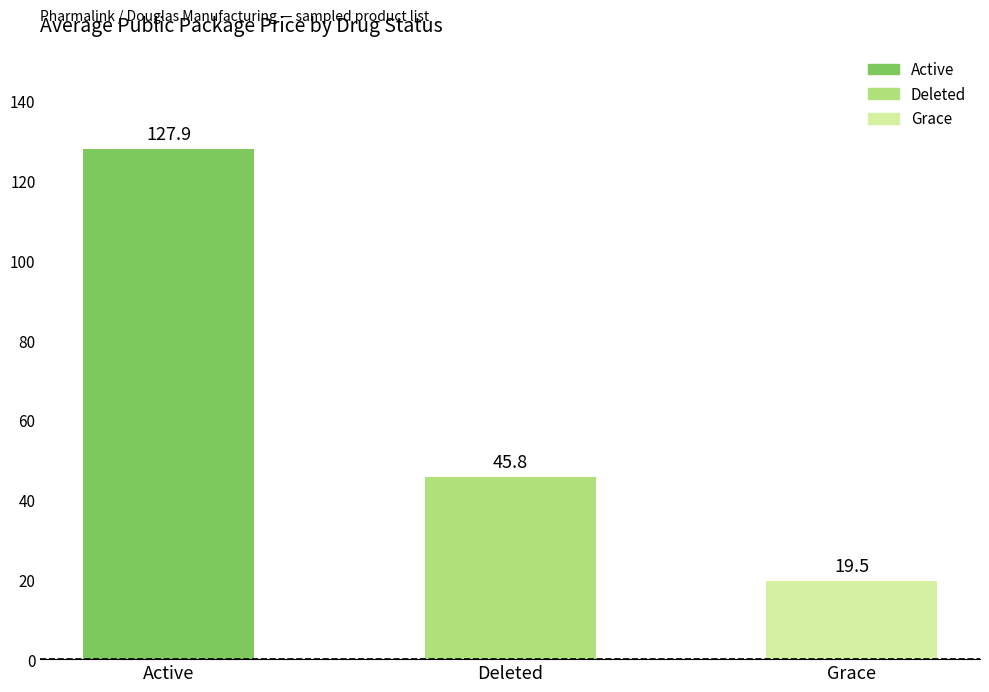

Count the number of values greater than 45.

2